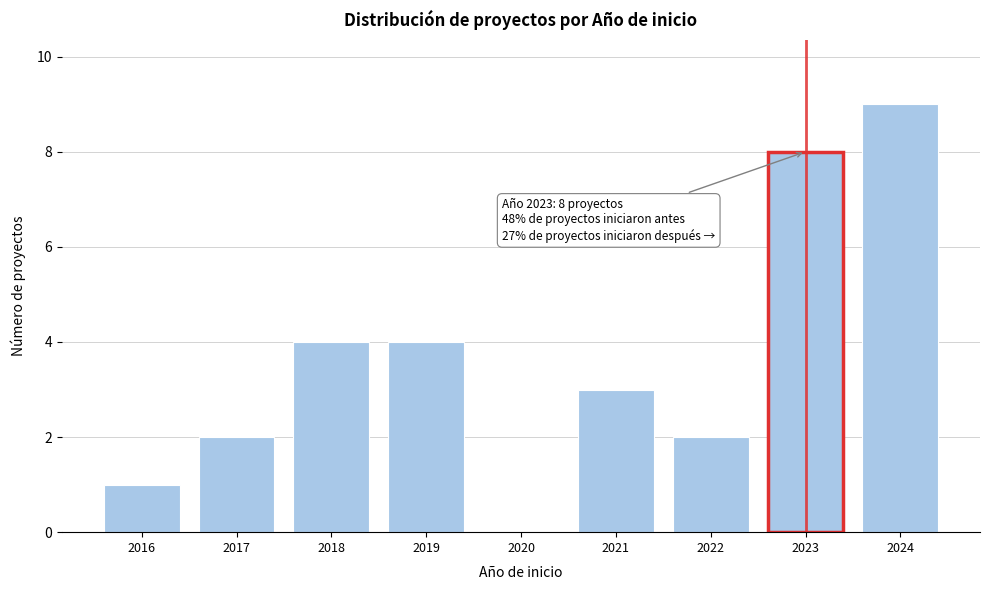

Reading left to right, extract all data points from this chart.

2016=1	2017=2	2018=4	2019=4	2020=0	2021=3	2022=2	2023=8	2024=9